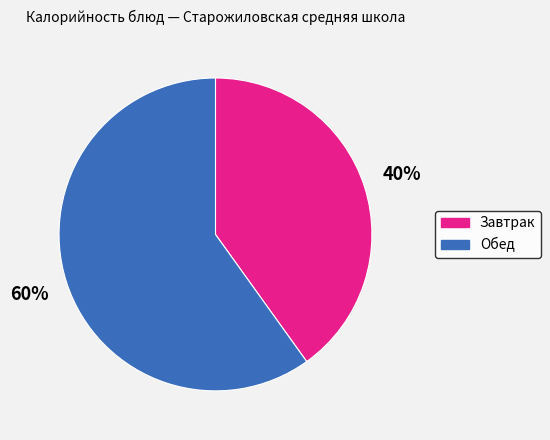

To the nearest percent, what is the difference between the largest and smallest slice percentages?

20%